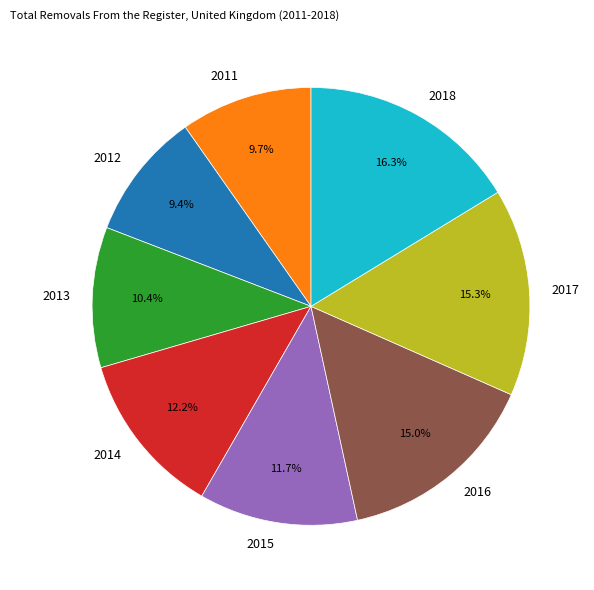

Between 2012 and 2017, which is larger?

2017